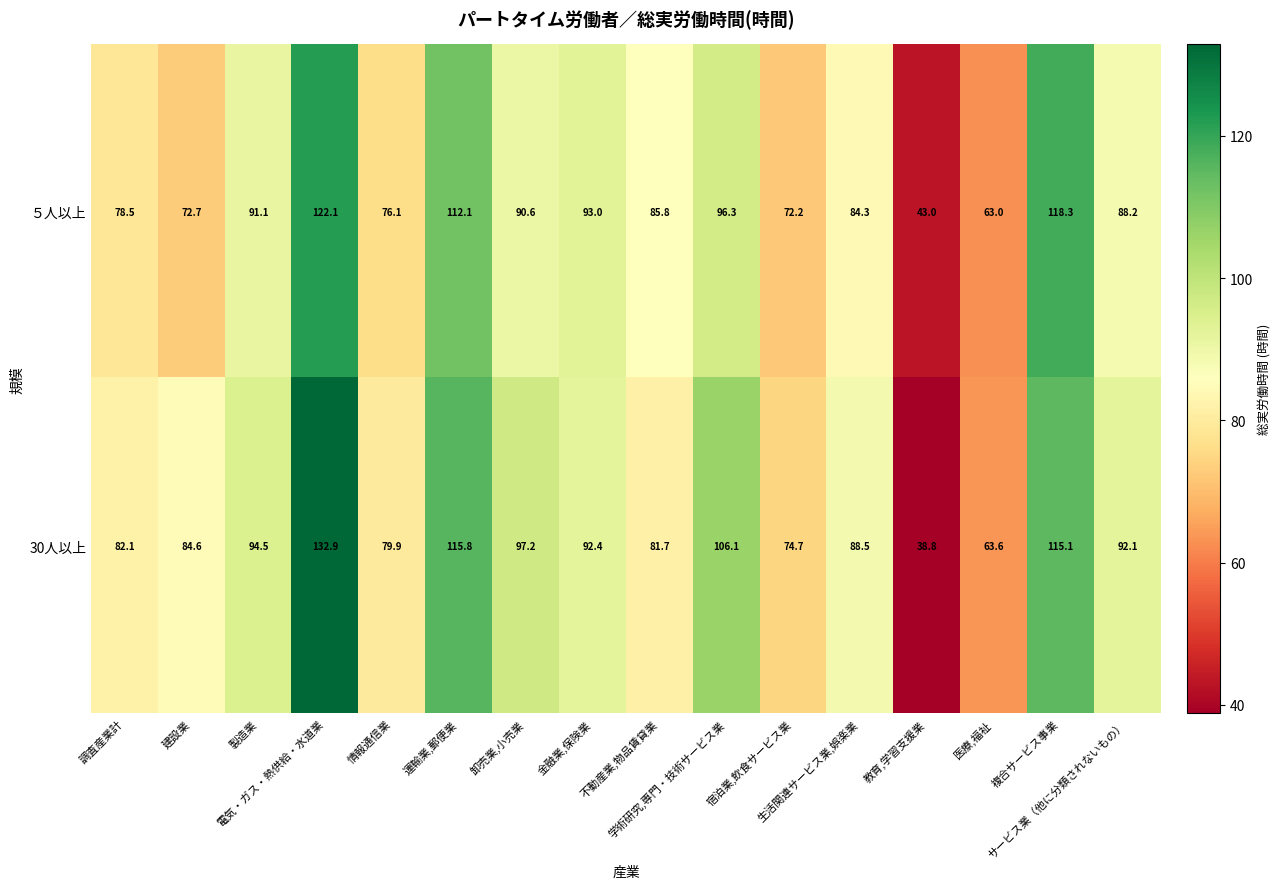

Rank the series by their maximum value, from highest to lowest.

30人以上, ５人以上